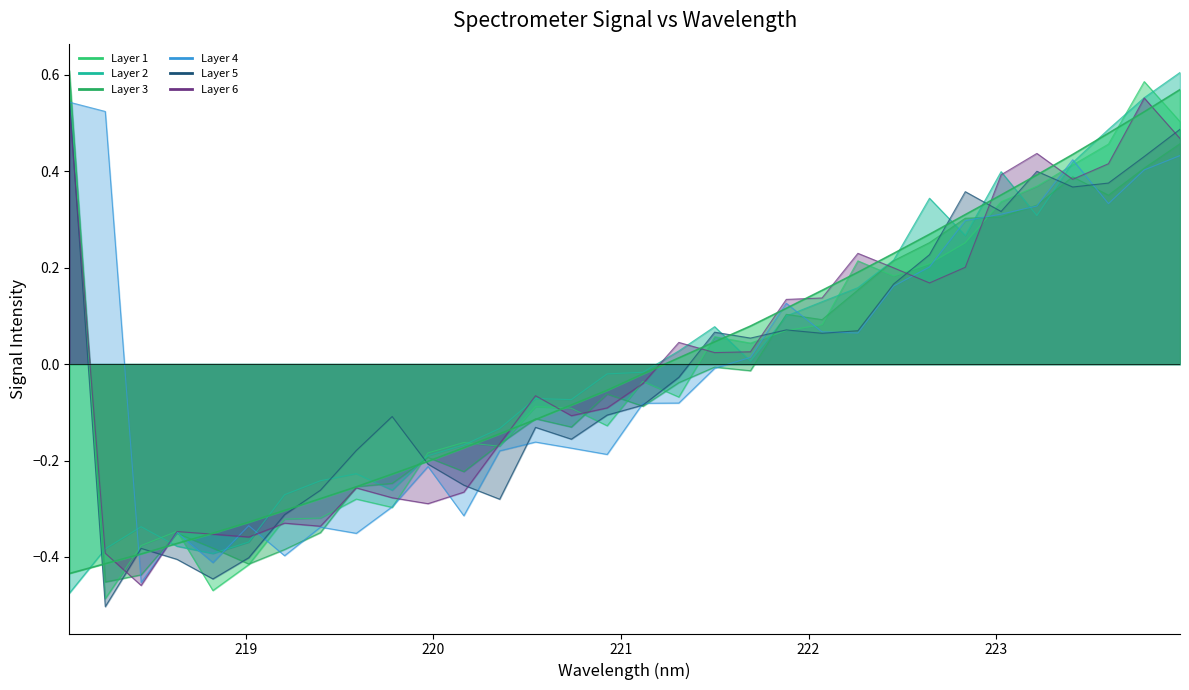

Reading left to right, extract all data points from this chart.

218.0596=-0.4	218.2508=-0.4	218.442=-0.4	218.6332=-0.4	218.8244=-0.4	219.0156=-0.3	219.2067=-0.3	219.3979=-0.3	219.589=-0.3	219.7801=-0.2	219.9712=-0.2	220.1623=-0.2	220.3533=-0.1	220.5444=-0.1	220.7354=-0.1	220.9264=-0.1	221.1174=-0.0	221.3083=0.0	221.4993=0.0	221.6902=0.1	221.8812=0.1	222.0721=0.2	222.263=0.2	222.4538=0.2	222.6447=0.3	222.8355=0.3	223.0264=0.4	223.2172=0.4	223.408=0.4	223.5987=0.5	223.7895=0.5	223.9802=0.6